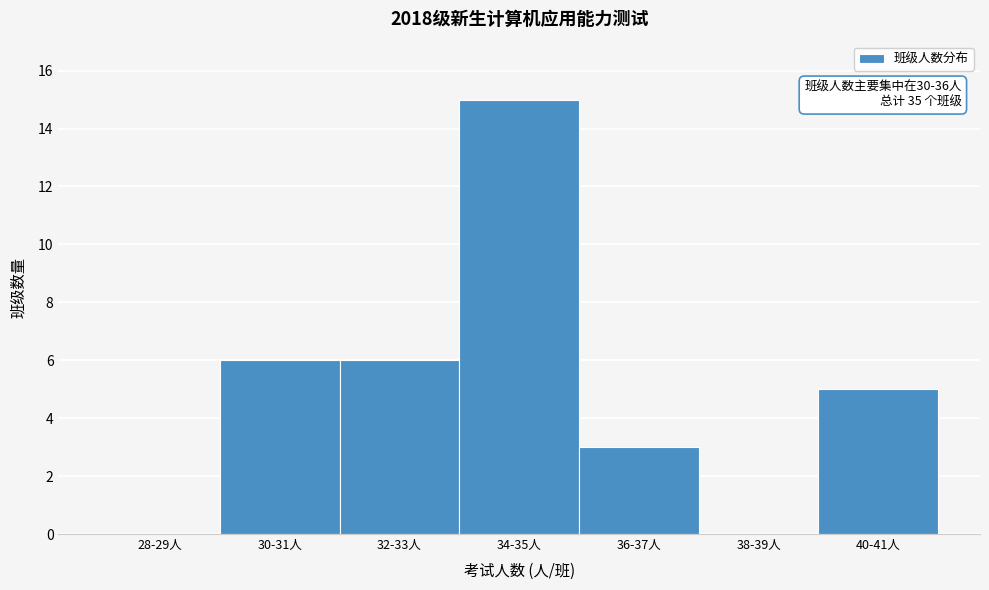

Reading left to right, what are all the values shown in this chart?

28-29人=0	30-31人=6	32-33人=6	34-35人=15	36-37人=3	38-39人=0	40-41人=5